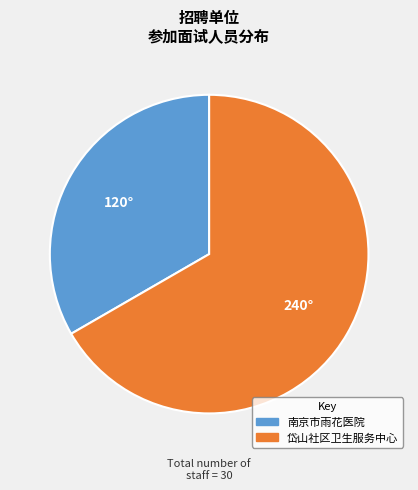

What is the ratio of the value at 南京市雨花医院 to the value at 岱山社区卫生服务中心?

0.5